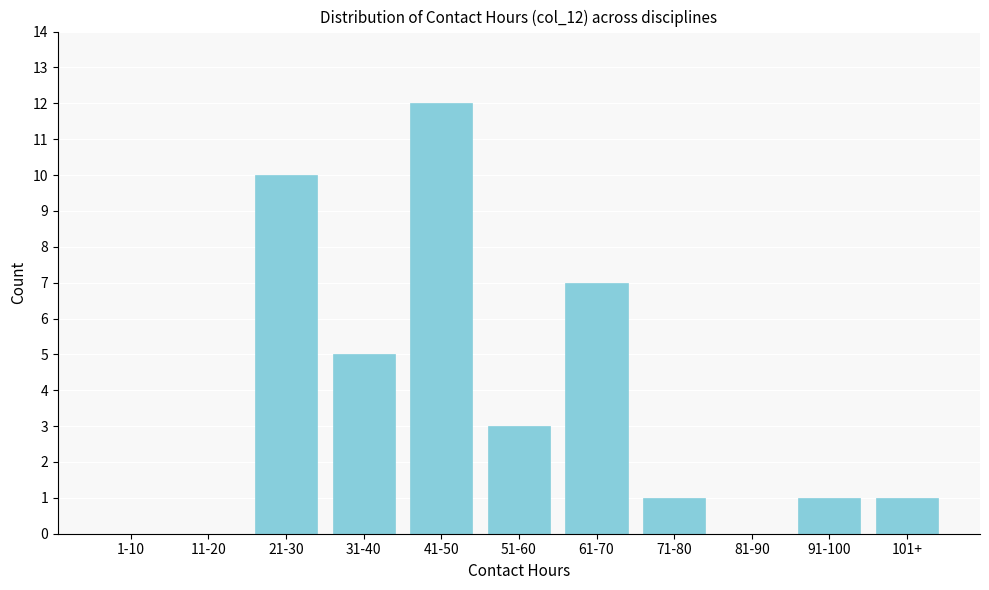

Reading left to right, transcribe all the data shown in this chart.

1-10=0	11-20=0	21-30=10	31-40=5	41-50=12	51-60=3	61-70=7	71-80=1	81-90=0	91-100=1	101+=1